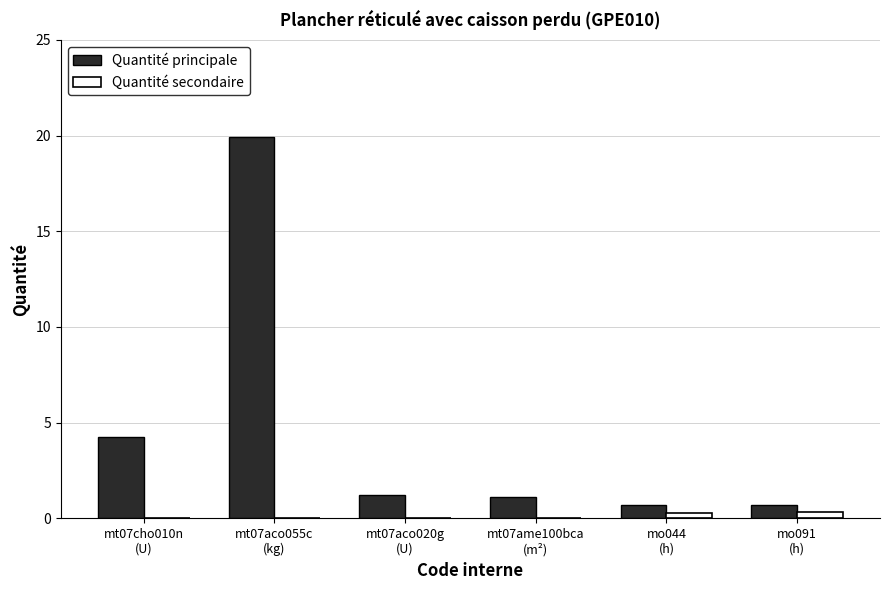

Which category has the highest value across all series?

mt07aco055c
(kg)